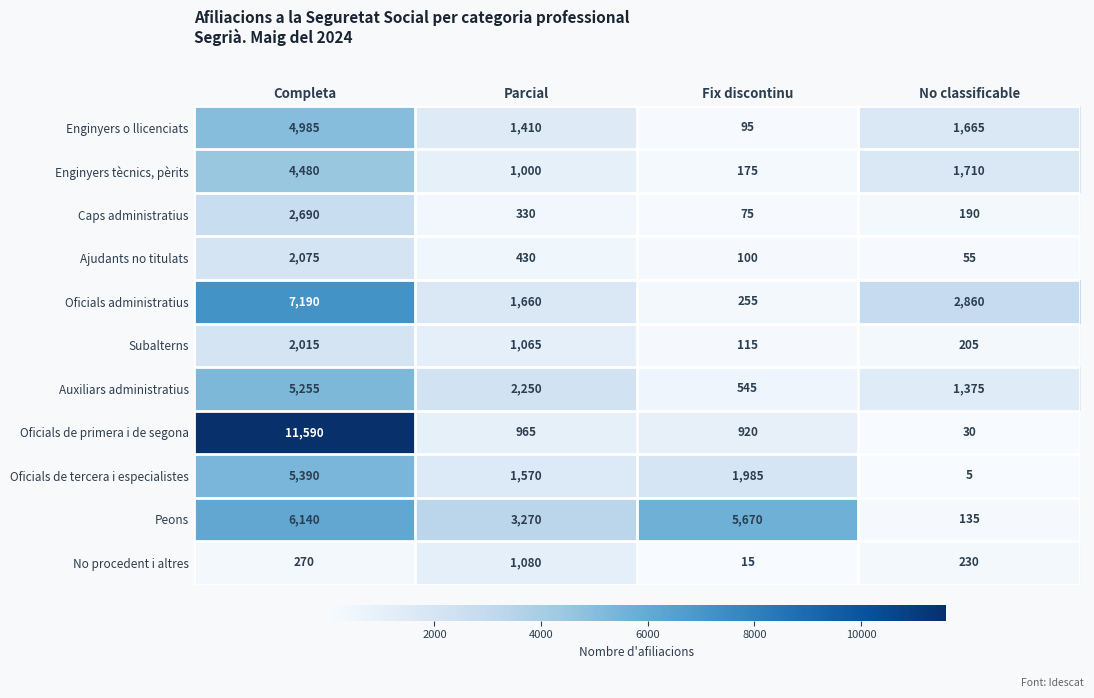

Which series has the widest spread of values?

Oficials de primera i de segona